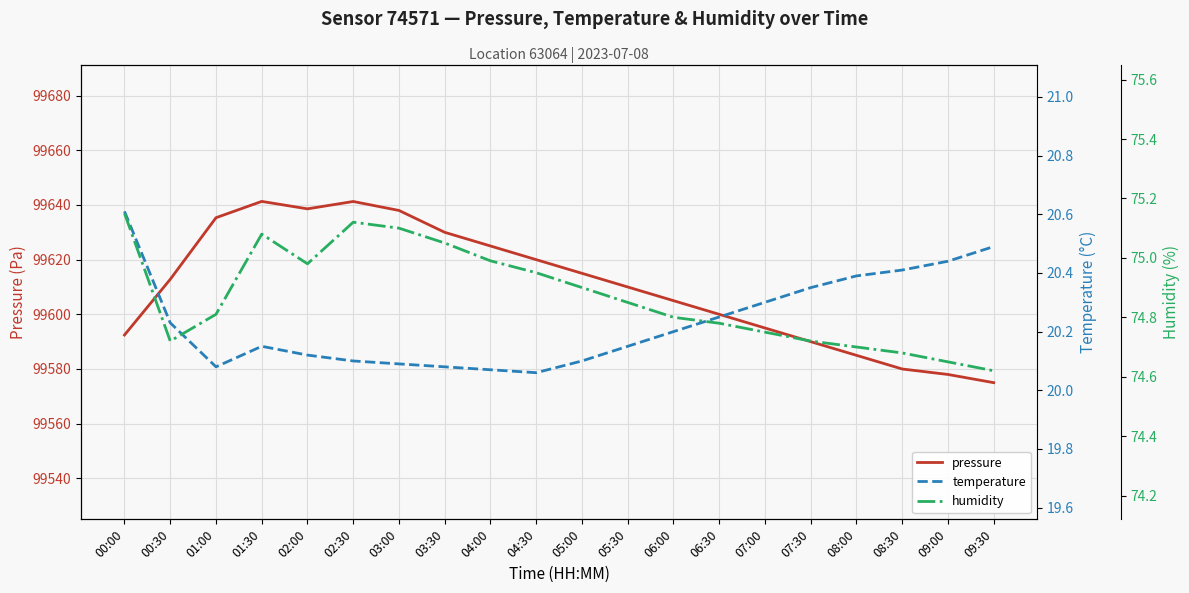

Where does the pressure series first go above 99612?

00:30